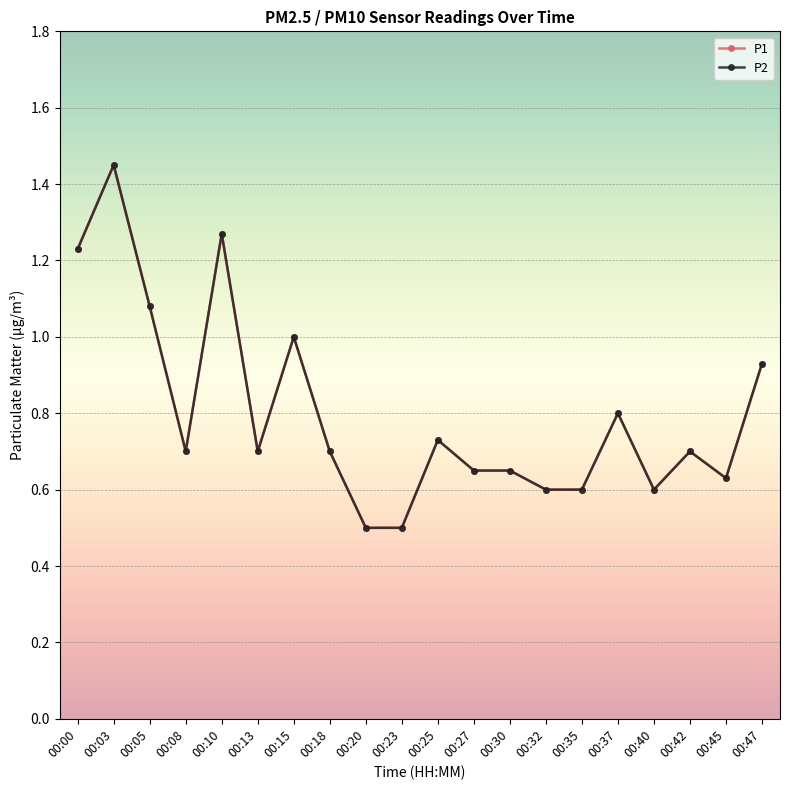

Is it true that P2 equals 0.8 at 00:00?

False